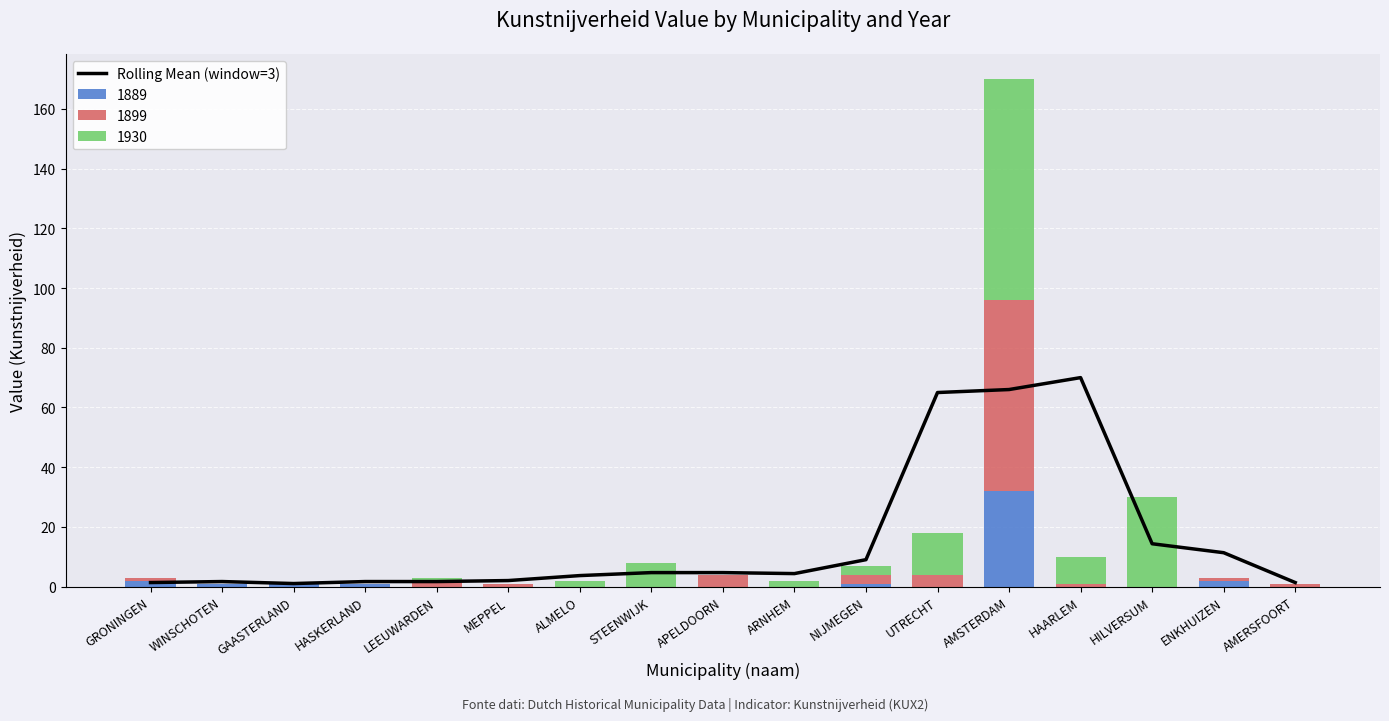

List the labels in order of value, smallest first.

GAASTERLAND, GRONINGEN, AMERSFOORT, WINSCHOTEN, HASKERLAND, LEEUWARDEN, MEPPEL, ALMELO, ARNHEM, STEENWIJK, APELDOORN, NIJMEGEN, ENKHUIZEN, HILVERSUM, UTRECHT, AMSTERDAM, HAARLEM